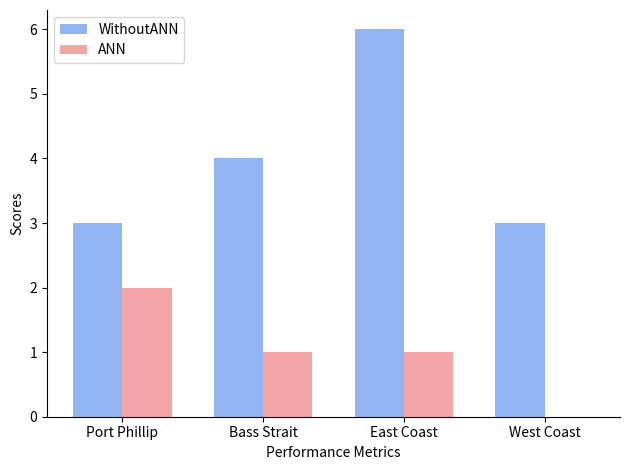

At which label does ANN reach its peak?

Port Phillip